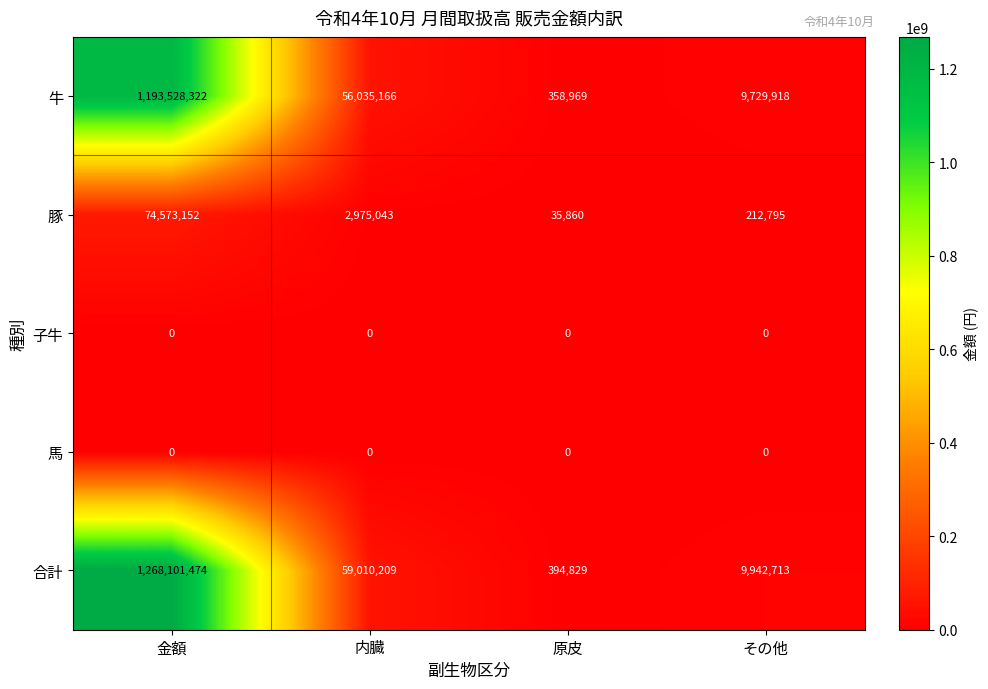

What is the difference between the 牛 values at 内臓 and 原皮?

55676197